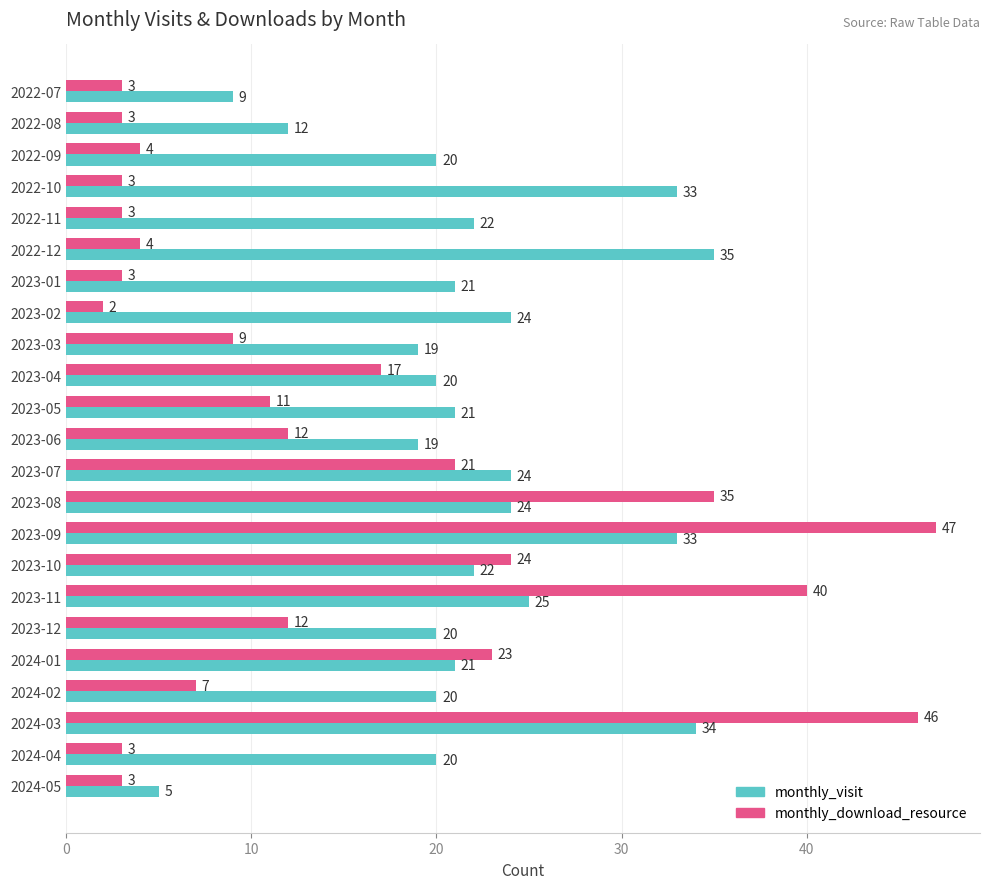

What are all the series names shown in the legend?

monthly_visit, monthly_download_resource